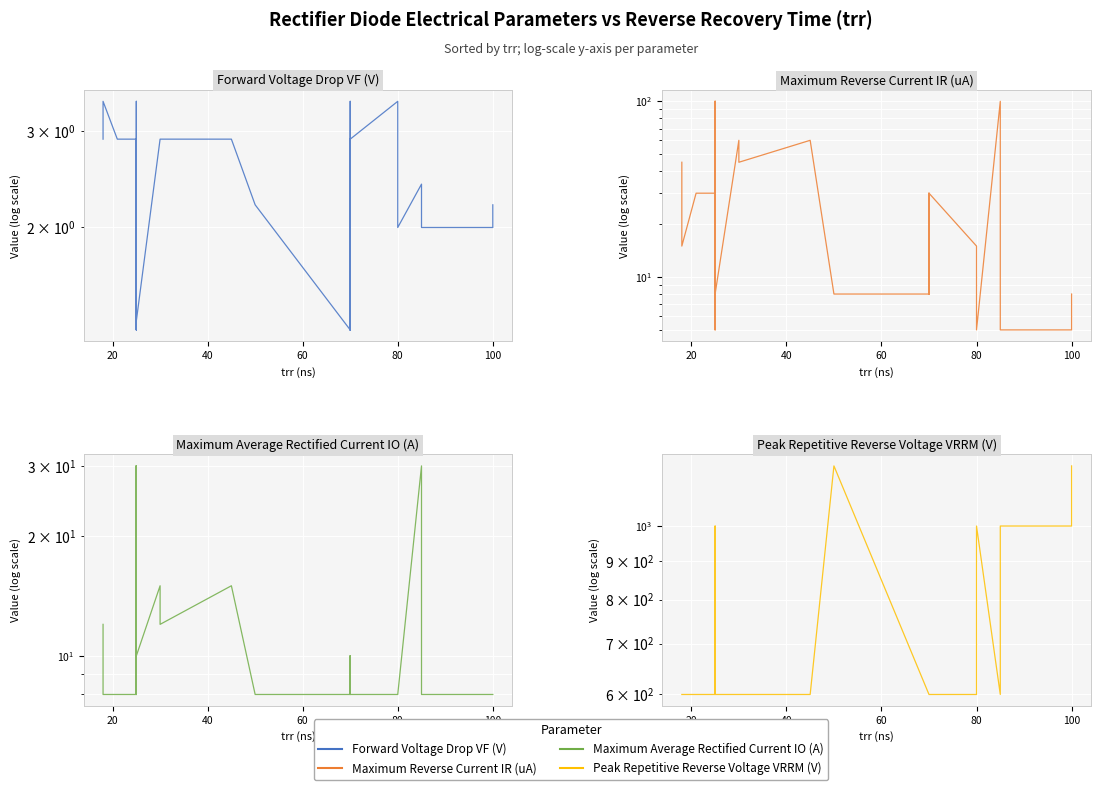

Which series has the widest spread of values?

Peak Repetitive Reverse Voltage VRRM (V)